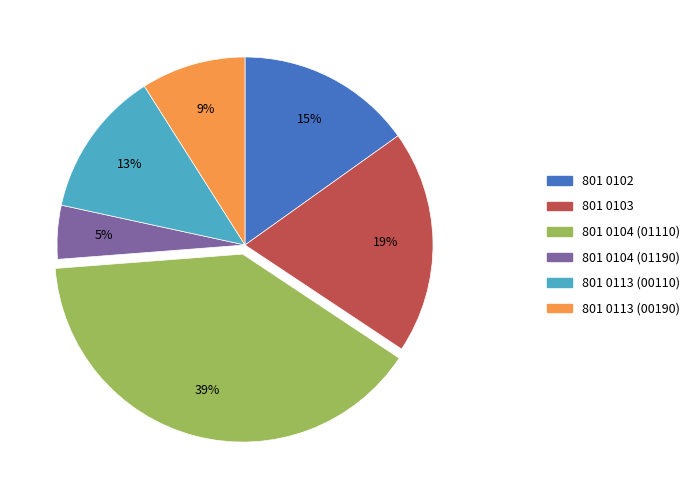

Count the number of slices in the pie.

6